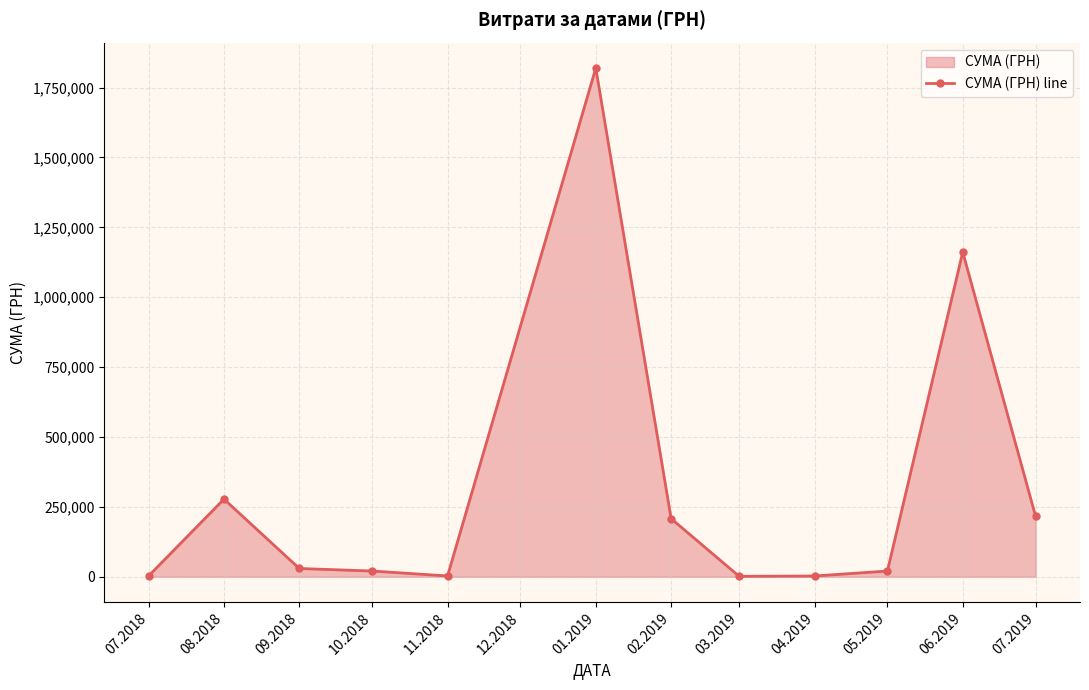

Between 07.2018 and 11.2018, which is larger?

07.2018